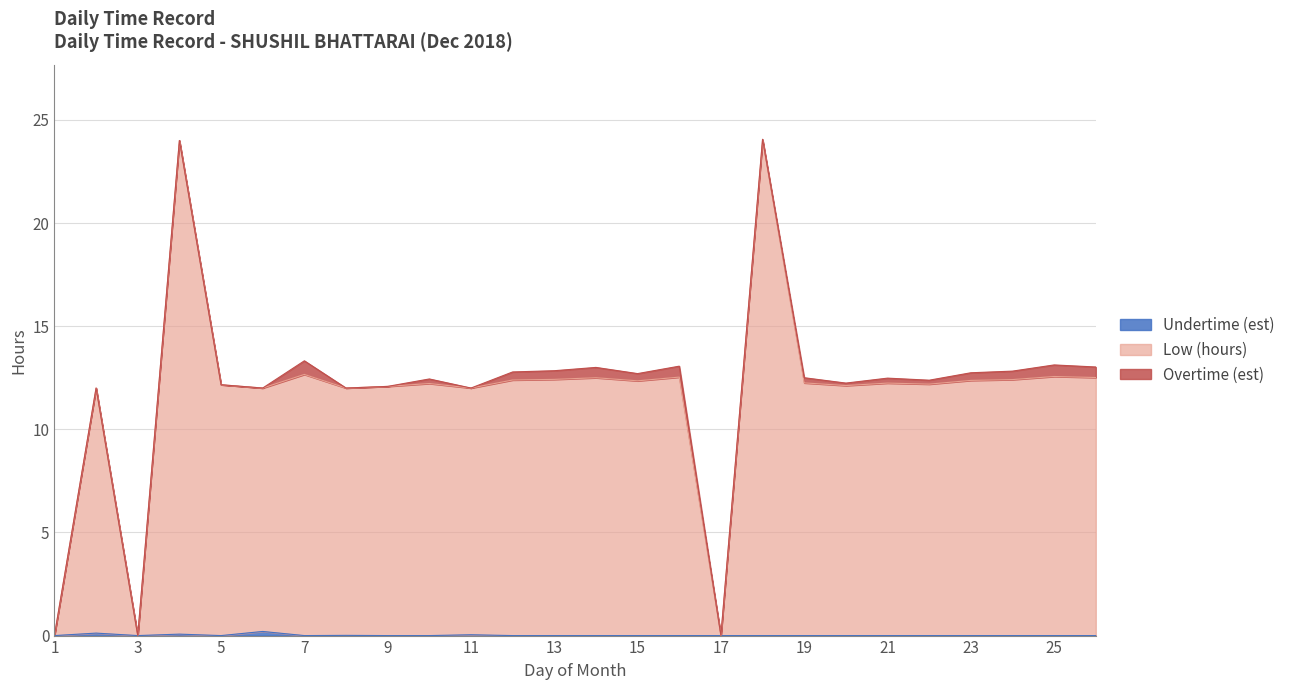

What is the highest value of the Low (hours) series?

24.0